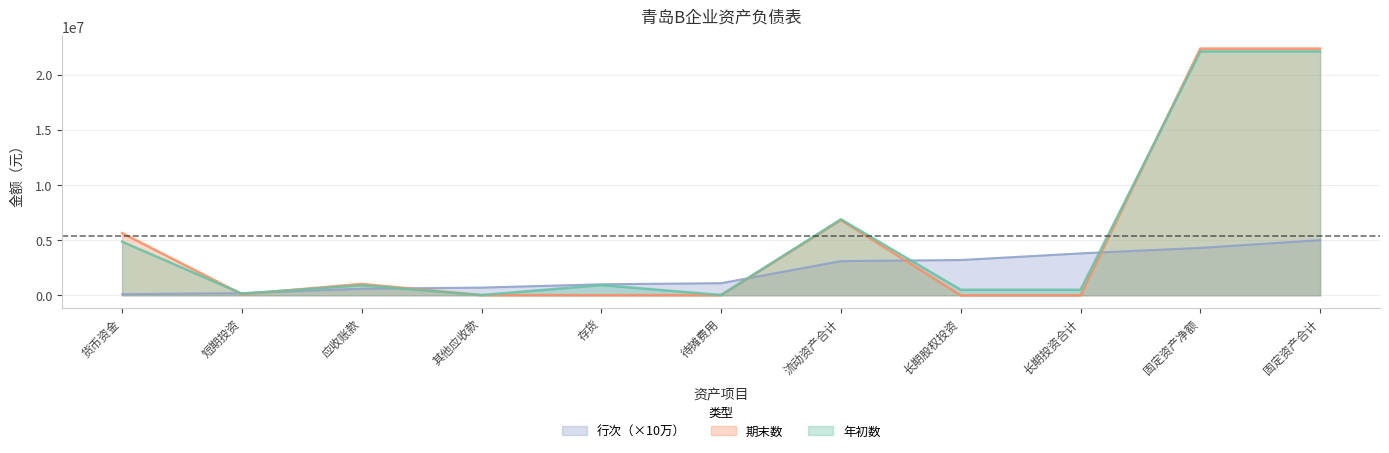

How many times do 期末数 and 行次 cross each other?

6